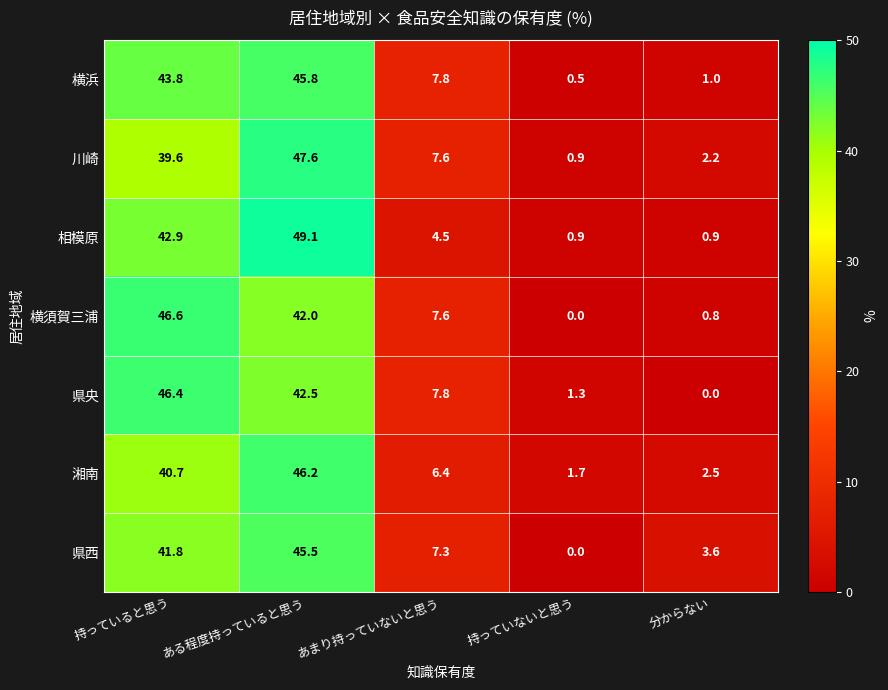

What is the spread (max minus min) of values at 持っていないと思う?

1.7